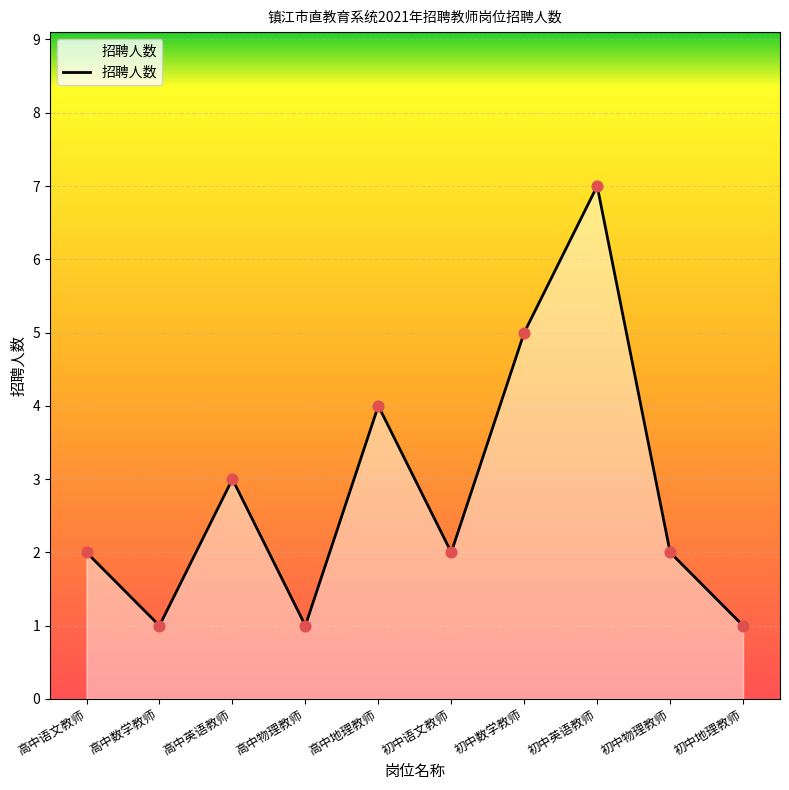

What is the change in value from 高中英语教师 to 高中物理教师?

-2